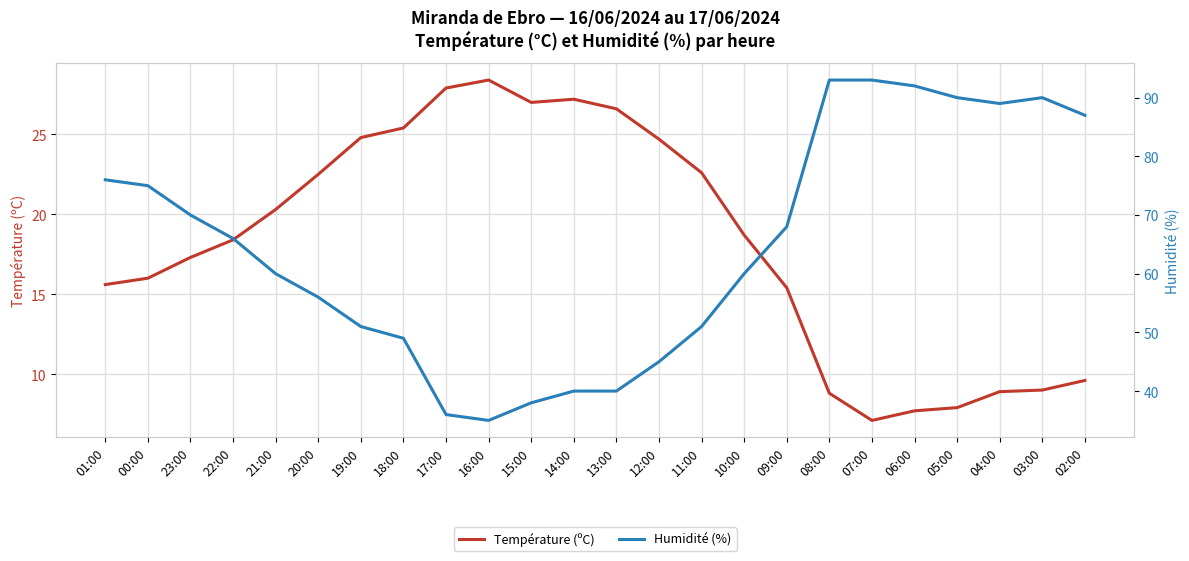

Reading left to right, extract all data points from this chart.

Température (ºC): 01:00=15.6	00:00=16.0	23:00=17.3	22:00=18.4	21:00=20.3	20:00=22.5	19:00=24.8	18:00=25.4	17:00=27.9	16:00=28.4	15:00=27.0	14:00=27.2	13:00=26.6	12:00=24.7	11:00=22.6	10:00=18.7	09:00=15.4	08:00=8.8	07:00=7.1	06:00=7.7	05:00=7.9	04:00=8.9	03:00=9.0	02:00=9.6
Humidité (%): 01:00=76.0	00:00=75.0	23:00=70.0	22:00=66.0	21:00=60.0	20:00=56.0	19:00=51.0	18:00=49.0	17:00=36.0	16:00=35.0	15:00=38.0	14:00=40.0	13:00=40.0	12:00=45.0	11:00=51.0	10:00=60.0	09:00=68.0	08:00=93.0	07:00=93.0	06:00=92.0	05:00=90.0	04:00=89.0	03:00=90.0	02:00=87.0